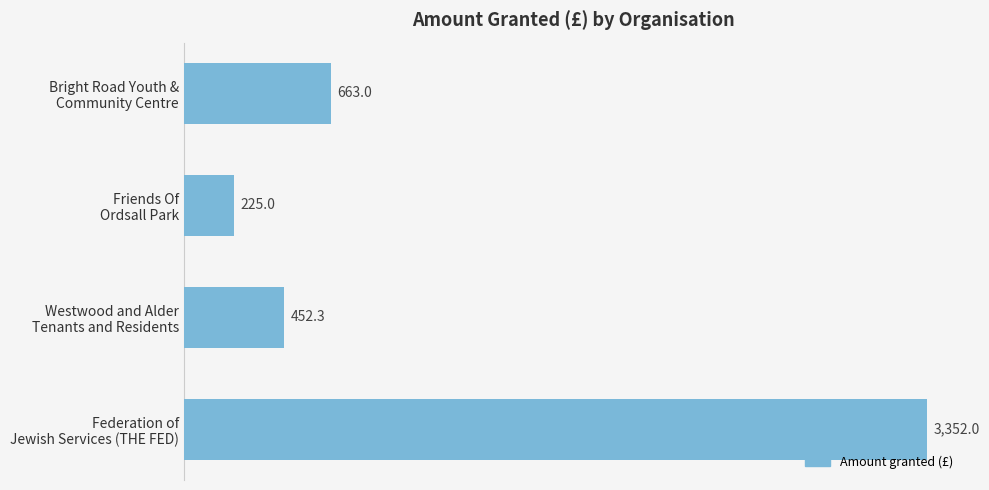

Reading top to bottom, what are all the values shown in this chart?

663.0	225.0	452.3	3352.0